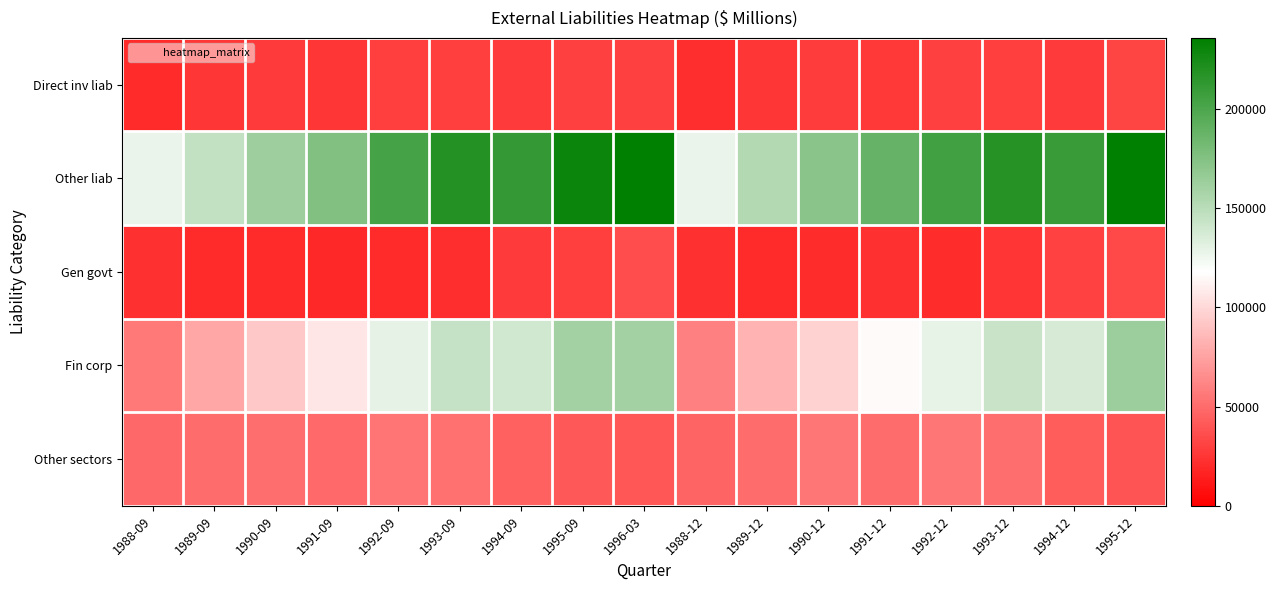

Reading right to left, transcribe all the data shown in this chart.

Direct inv liab: 1995-12=31856	1994-12=27131	1993-12=28997	1992-12=29924	1991-12=26529	1990-12=28065	1989-12=25323	1988-12=21589	1996-03=29560	1995-09=30210	1994-09=27619	1993-09=28952	1992-09=29033	1991-09=25004	1990-09=26773	1989-09=25520	1988-09=19946
Other liab: 1995-12=235749	1994-12=209760	1993-12=218172	1992-12=204459	1991-12=188183	1990-12=172005	1989-12=152633	1988-12=127841	1996-03=235512	1995-09=230095	1994-09=211510	1993-09=218844	1992-09=202802	1991-09=175408	1990-09=162746	1989-09=146283	1988-09=127366
Gen govt: 1995-12=33406	1994-12=30609	1993-12=24696	1992-12=20975	1991-12=22254	1990-12=20282	1989-12=19471	1988-12=22119	1996-03=35692	1995-09=29232	1994-09=27103	1993-09=21842	1992-09=19634	1991-09=18876	1990-09=19942	1989-09=19520	1988-09=22663
Fin corp: 1995-12=163193	1994-12=136479	1993-12=142757	1992-12=128660	1991-12=115516	1990-12=97135	1989-12=83327	1988-12=59550	1996-03=160138	1995-09=159678	1994-09=139704	1993-09=144329	1992-09=129419	1991-09=106823	1990-09=92099	1989-09=76893	1988-09=56633
Other sectors: 1995-12=39150	1994-12=42673	1993-12=50719	1992-12=54824	1991-12=50413	1990-12=54588	1989-12=49835	1988-12=46172	1996-03=39682	1995-09=41186	1994-09=44703	1993-09=52673	1992-09=53748	1991-09=49708	1990-09=50704	1989-09=49870	1988-09=48070